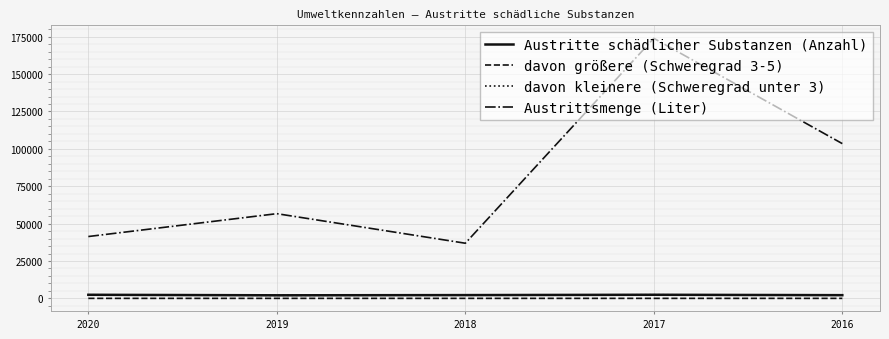

Is the value of Austritte schädlicher Substanzen (Anzahl) at 2018 greater than the value of davon größere (Schweregrad 3-5) at 2018?

Yes